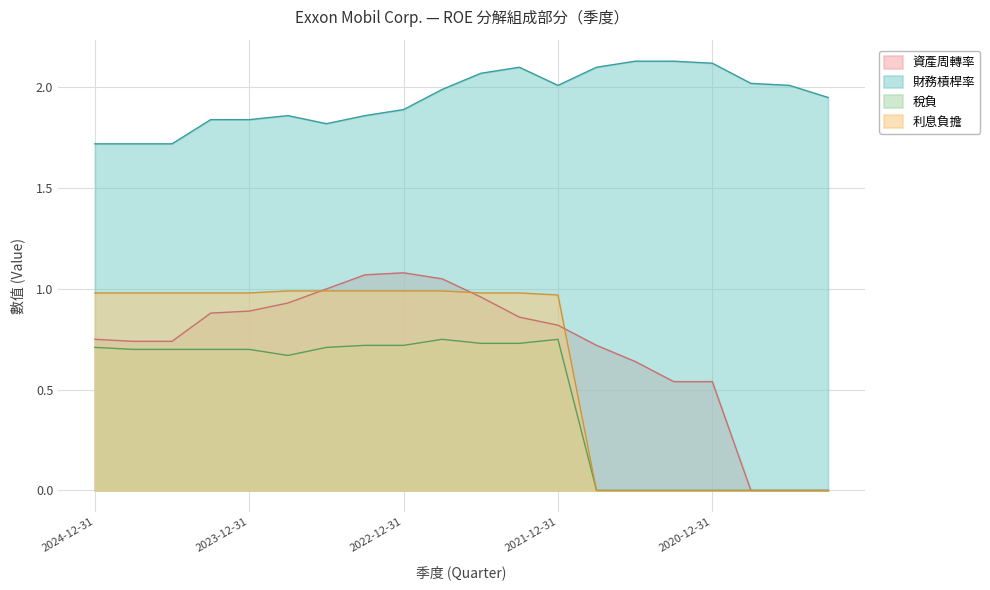

What is the label of the 19th point from the right?

2024-09-30